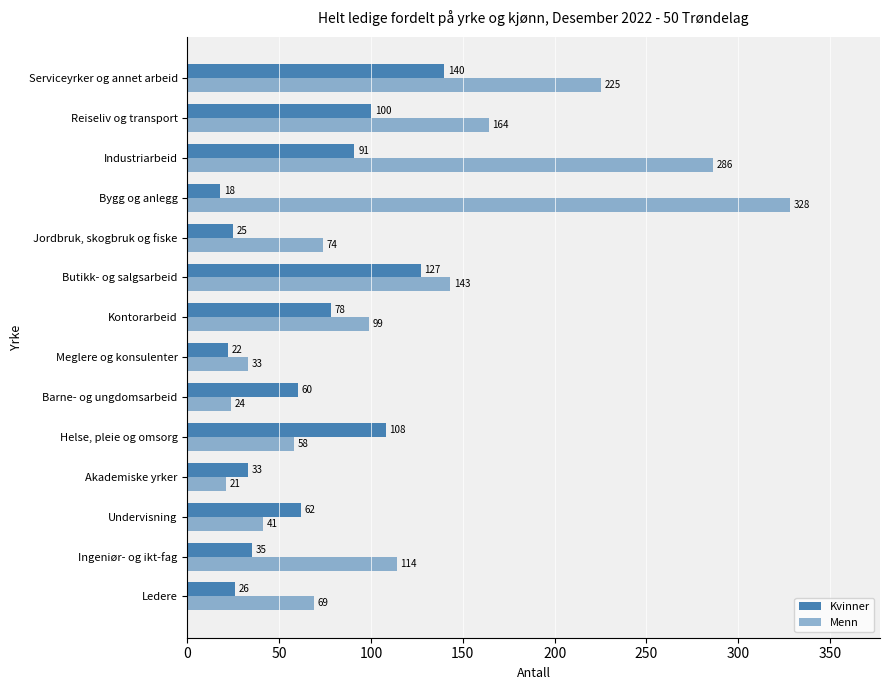

Count the number of categories in the chart.

14